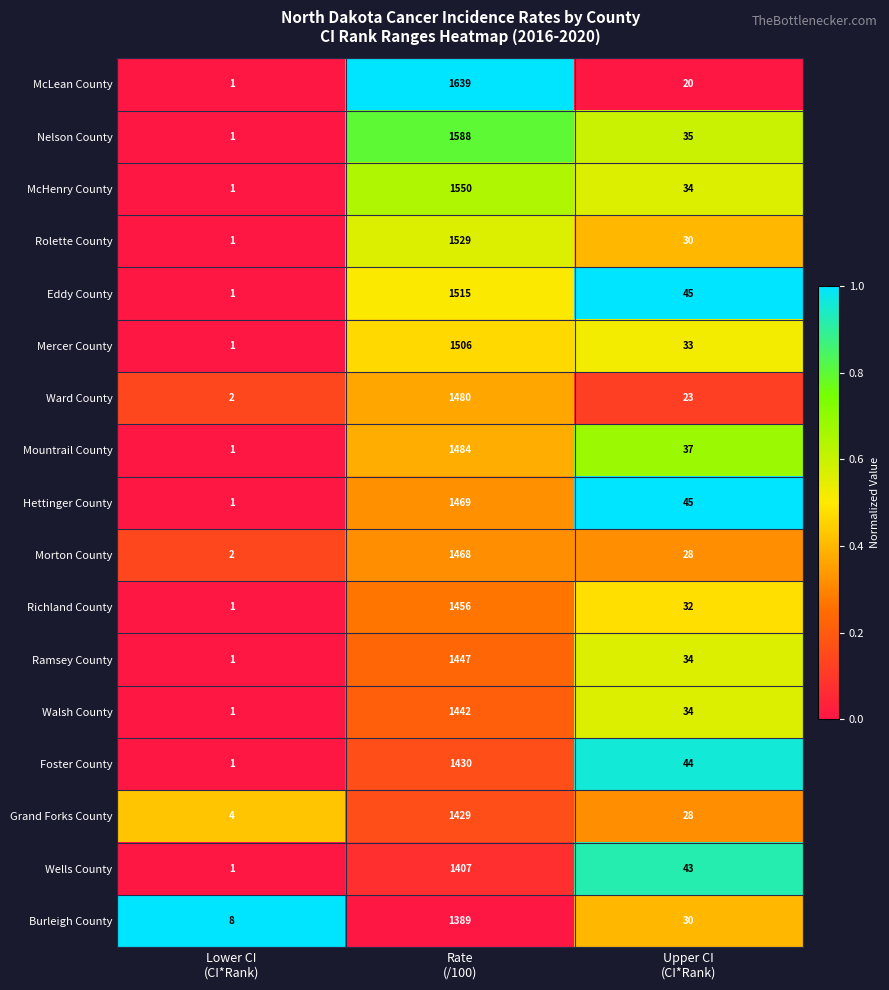

Which series has the largest total across all categories?

McLean County